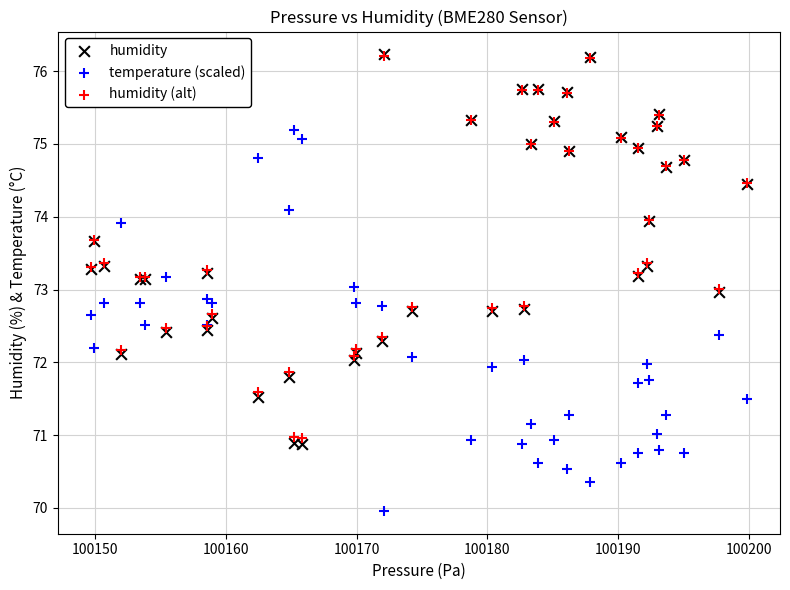

Which series contains the lowest Y value?

temperature (scaled)